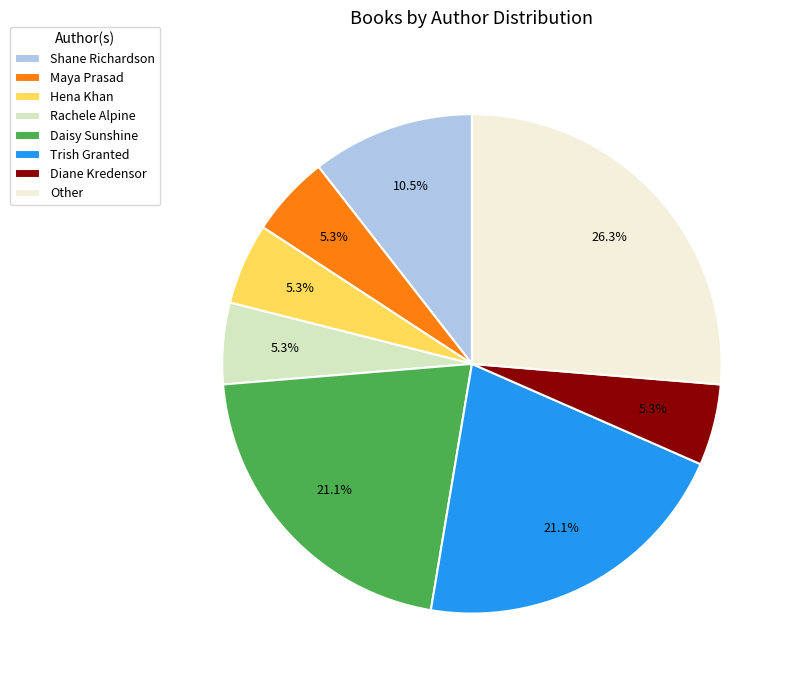

Is Hena Khan the majority of the pie?

No